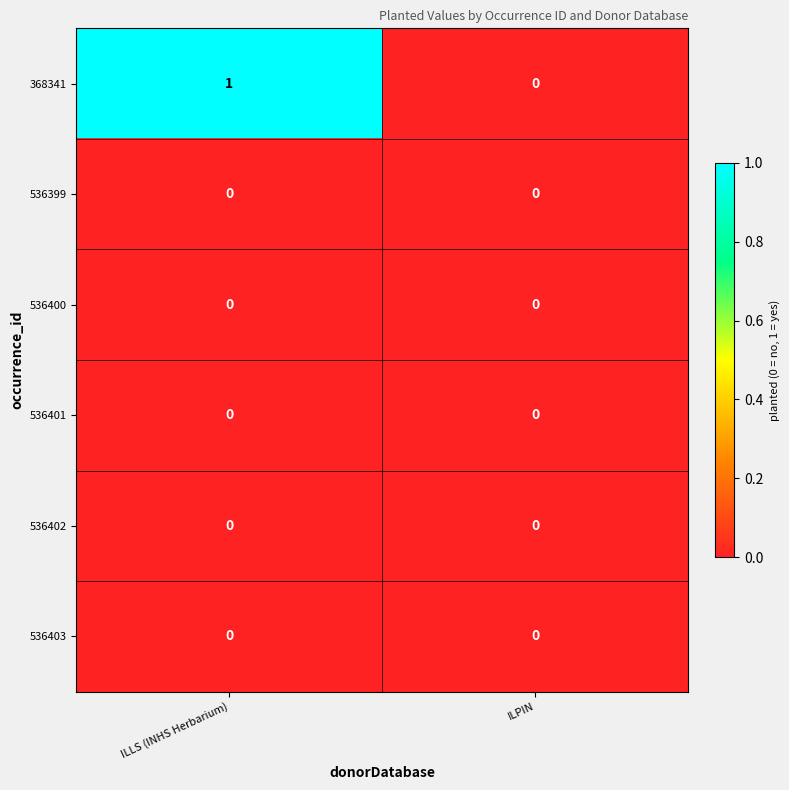

Which category has the highest value across all series?

ILLS (INHS Herbarium)